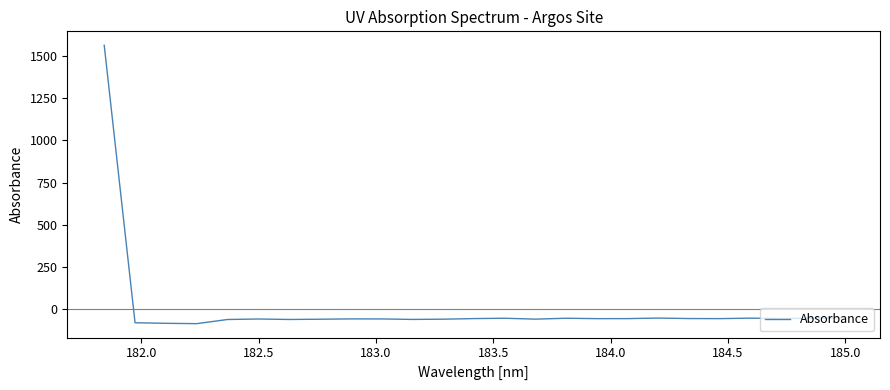

What is the difference between the maximum and minimum values?

1652.2